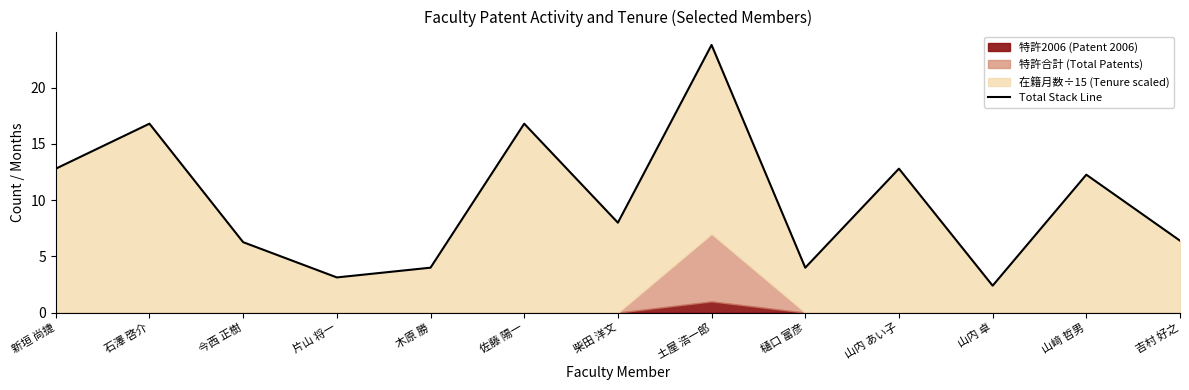

What is the label of the 4th point from the right?

山内 あい子